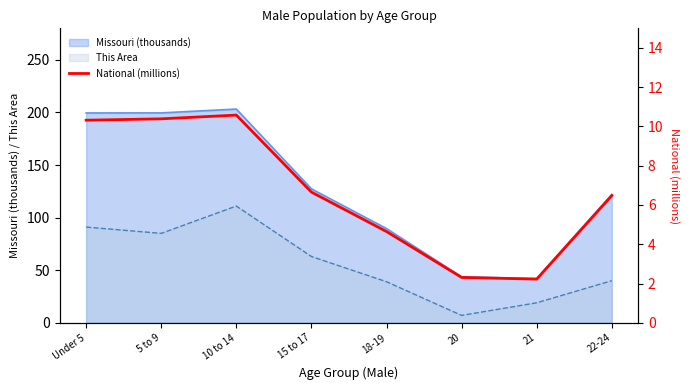

List the labels in order of value, largest first.

10 to 14, 5 to 9, Under 5, 15 to 17, 22-24, 18-19, 20, 21